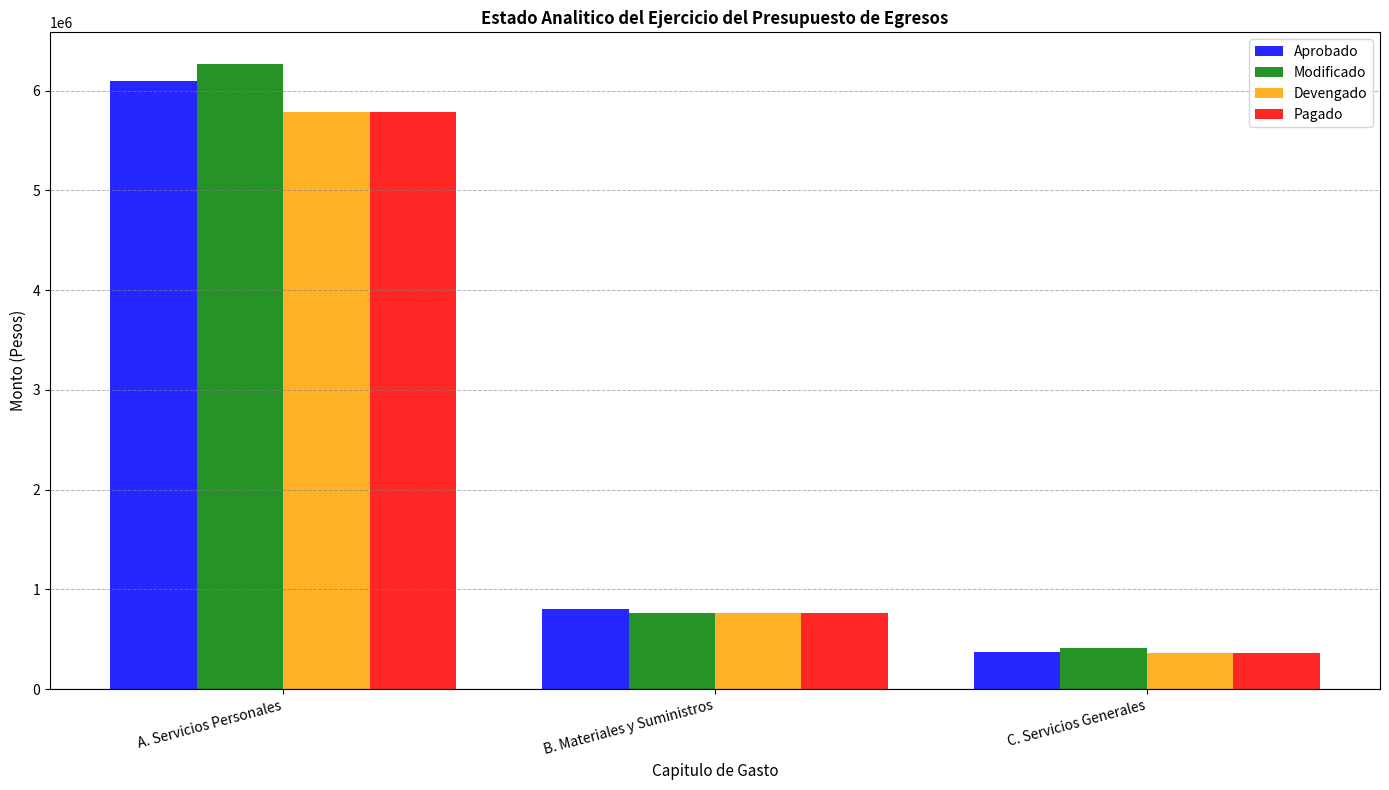

The value of Modificado at C. Servicios Generales is 90724. True or false?

False